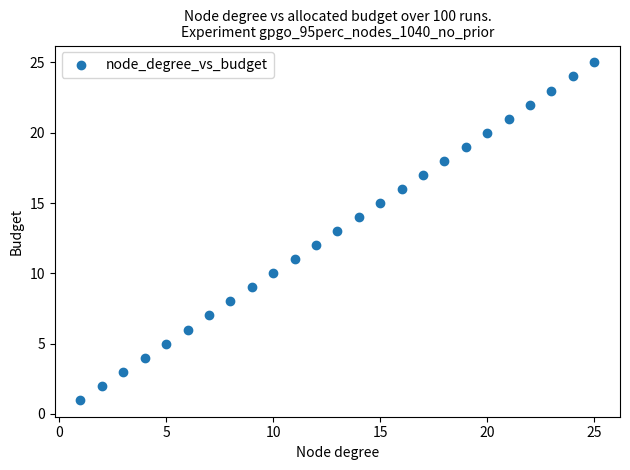

What is the range of Y values (max minus min)?

24